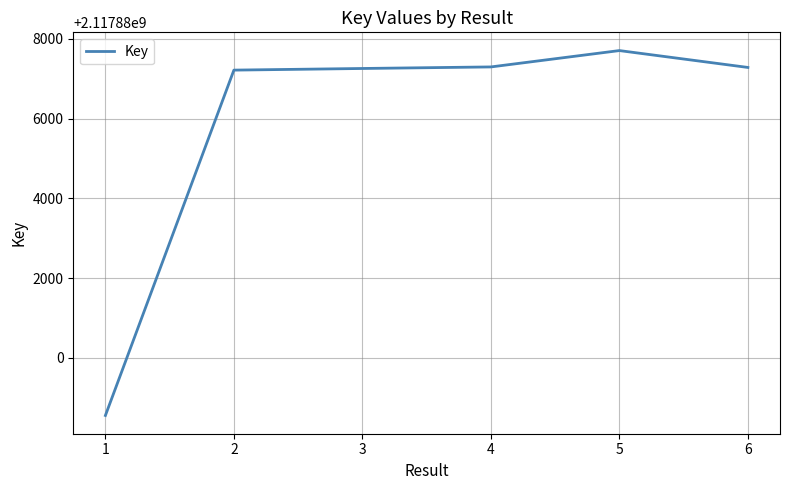

True or false: the data has more than 0 interior local peaks.

True